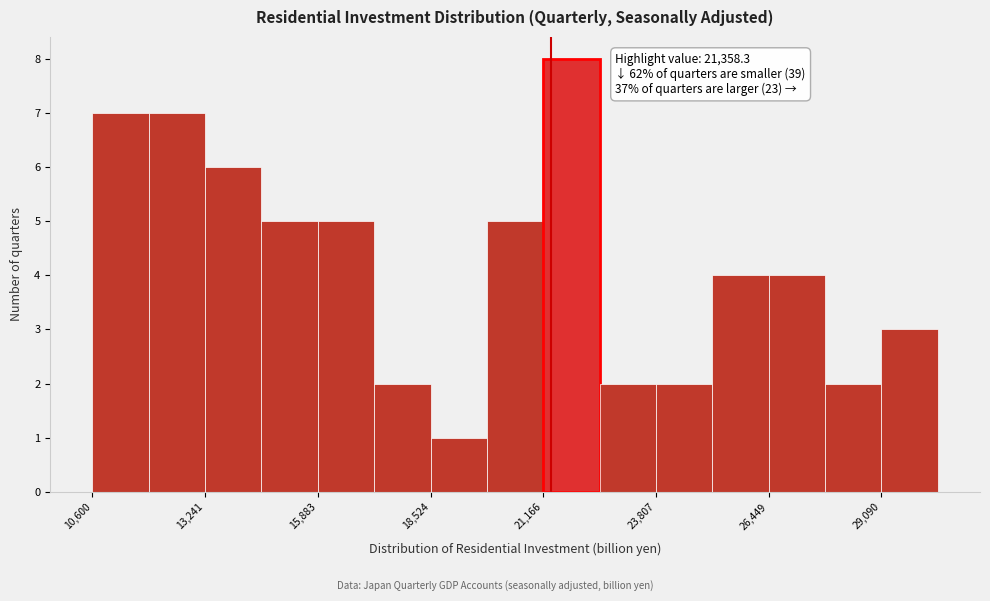

Read against the x-axis, roughly where is the centre of the tallest bar?

22000